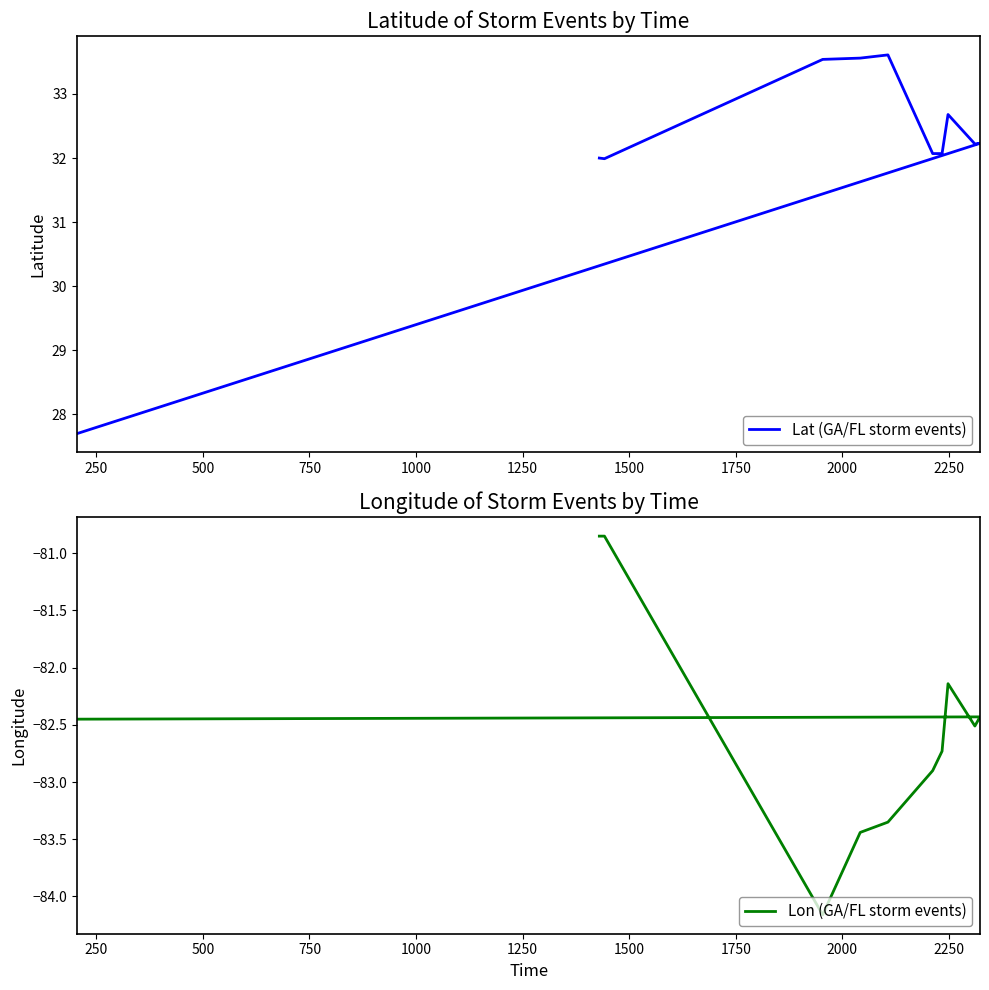

What is the difference between the highest and lowest values at 2250?

114.7